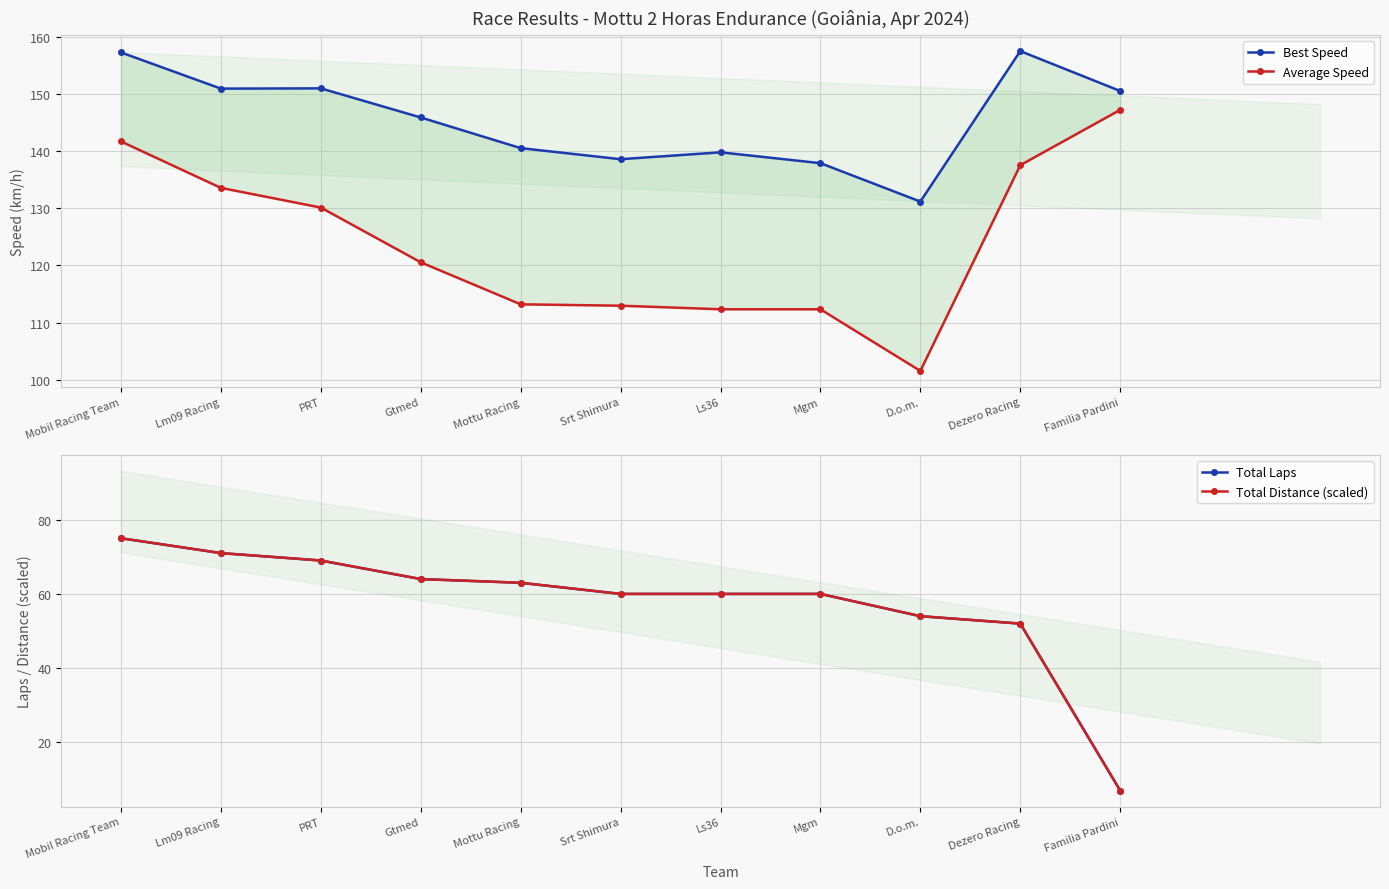

What is the spread (max minus min) of values at Mobil Racing Team?

82.3